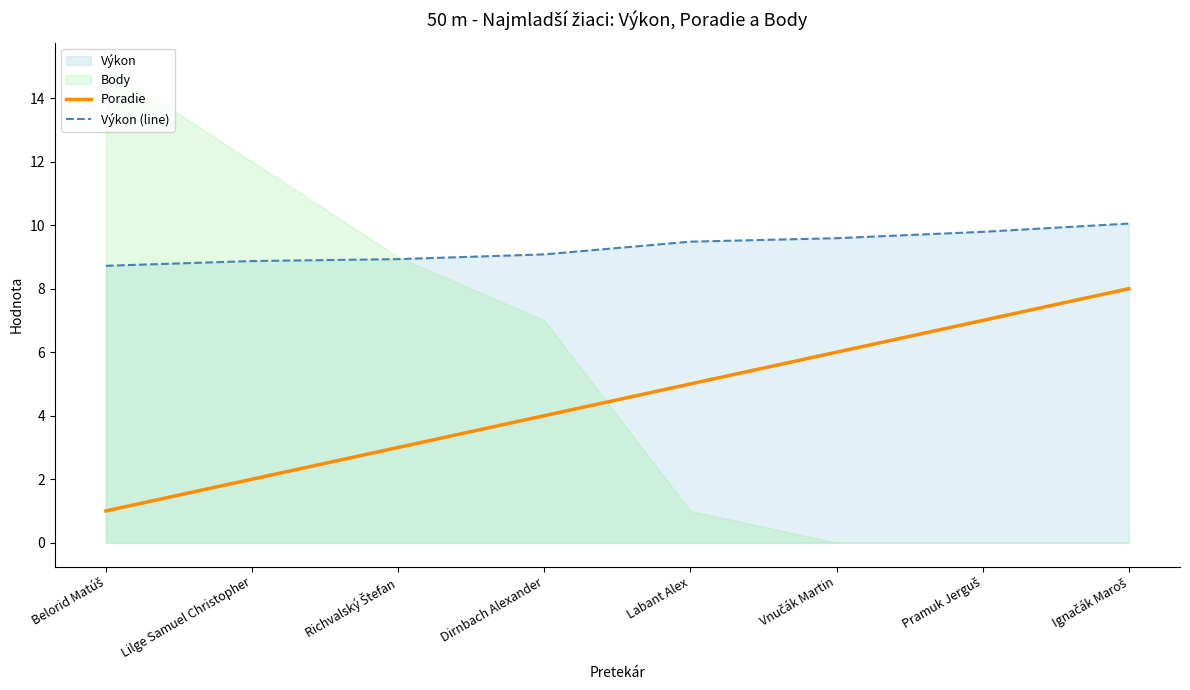

The Poradie series shows 2.0 at Lilge Samuel Christopher. True or false?

True